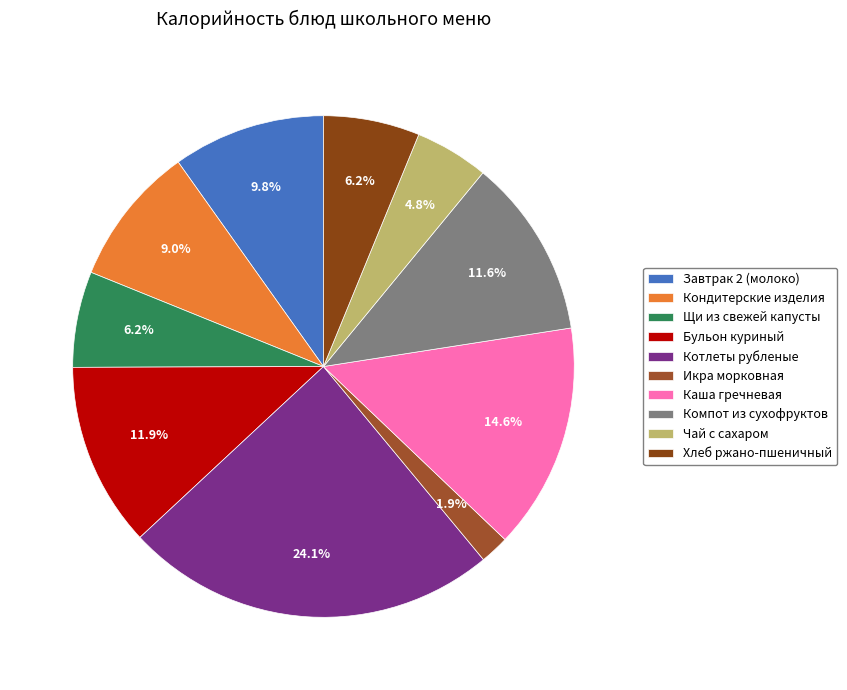

Is there a majority slice in this chart?

No